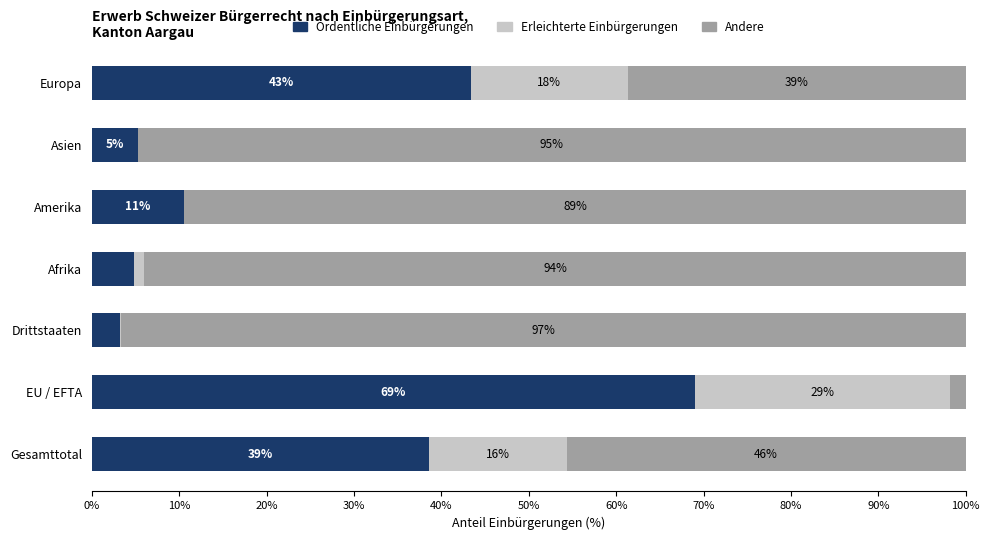

What are all the series names shown in the legend?

Ordentliche Einbürgerungen, Erleichterte Einbürgerungen, Andere